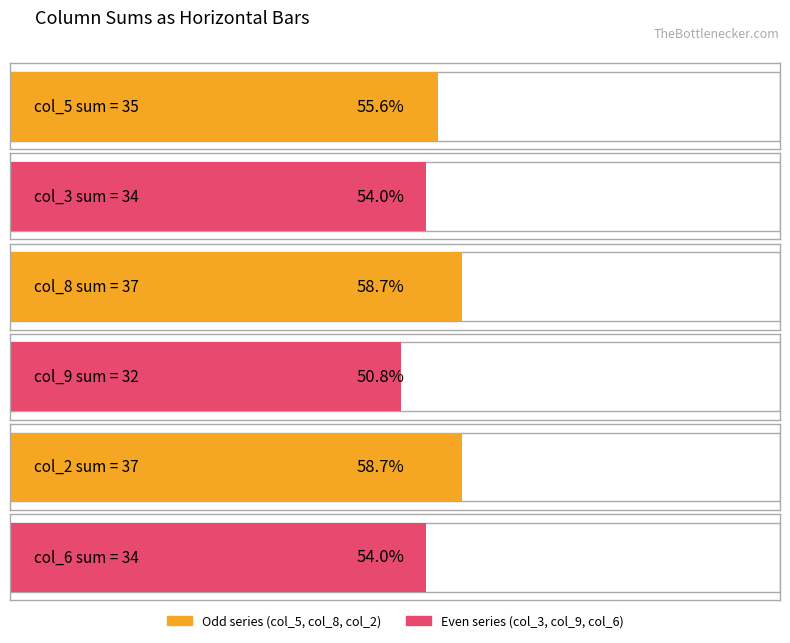

How many col_9 values are between 2 and 7?

5